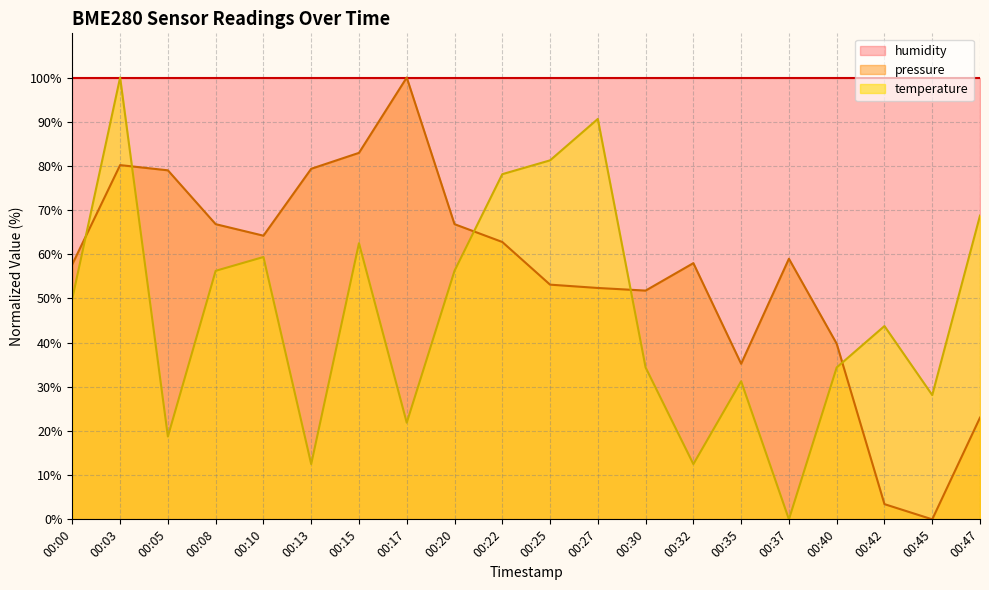

Does the chart display data point markers on the line(s)?

No